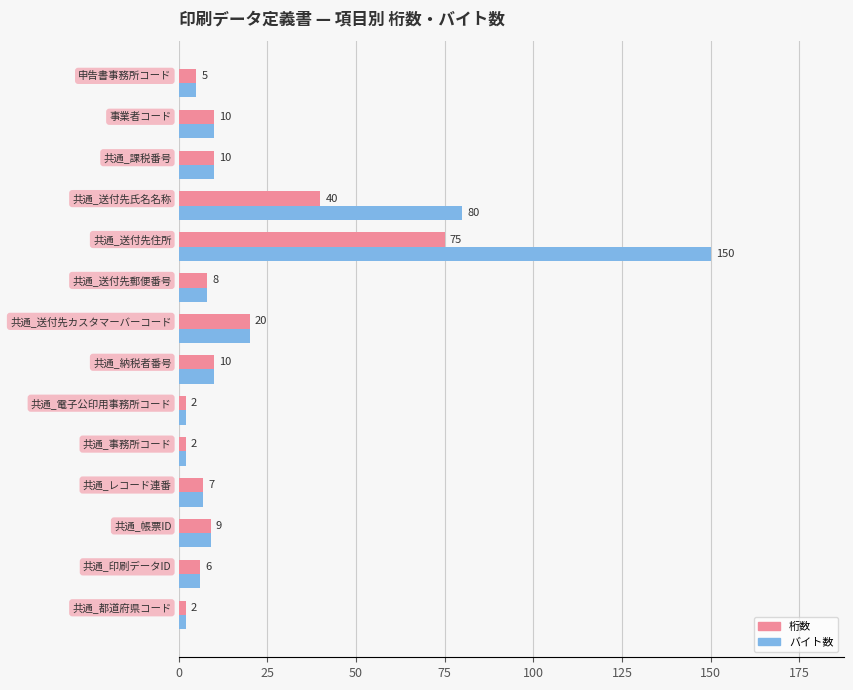

Which series has the largest range (max minus min)?

バイト数